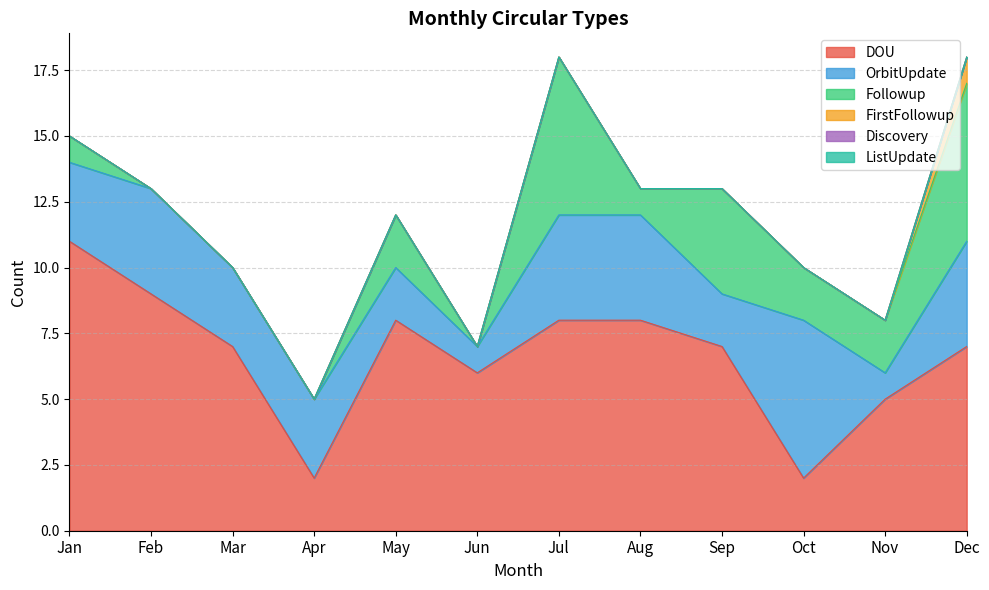

List the series in order of their peak value, highest first.

DOU, OrbitUpdate, Followup, FirstFollowup, Discovery, ListUpdate